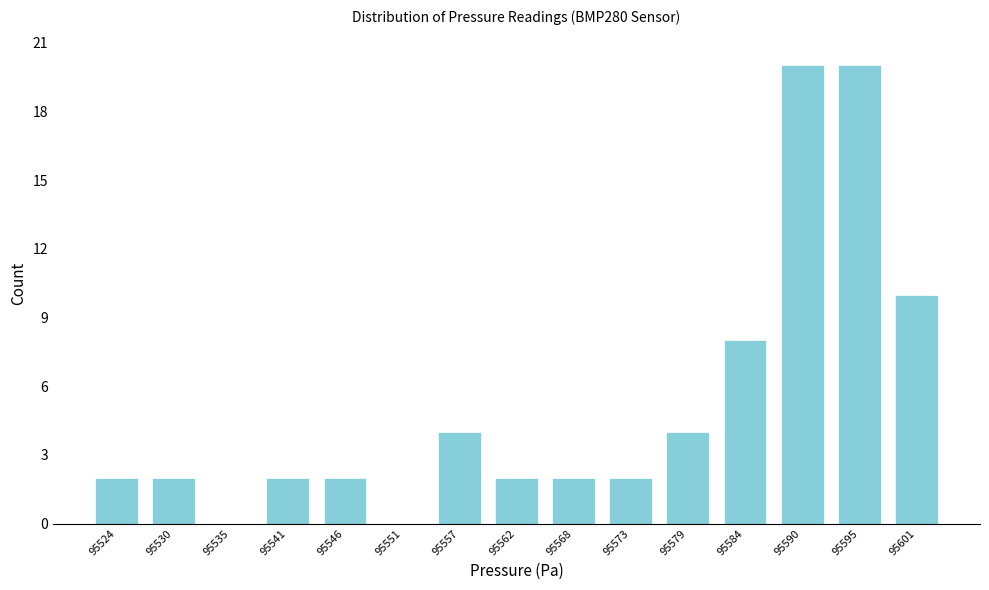

Reading left to right, list every bar in this chart as the range it spans on the x-axis followed by its height. Neither the bar edges nor the heights are printed on the chart, so give them approximately, as read against the axes.

95522 to 95527: 2
95527 to 95532: 2
95532 to 95538: 0
95538 to 95543: 2
95543 to 95549: 2
95549 to 95554: 0
95554 to 95560: 4
95560 to 95565: 2
95565 to 95571: 2
95571 to 95576: 2
95576 to 95581: 4
95581 to 95587: 8
95587 to 95592: 20
95592 to 95598: 20
95598 to 95603: 10